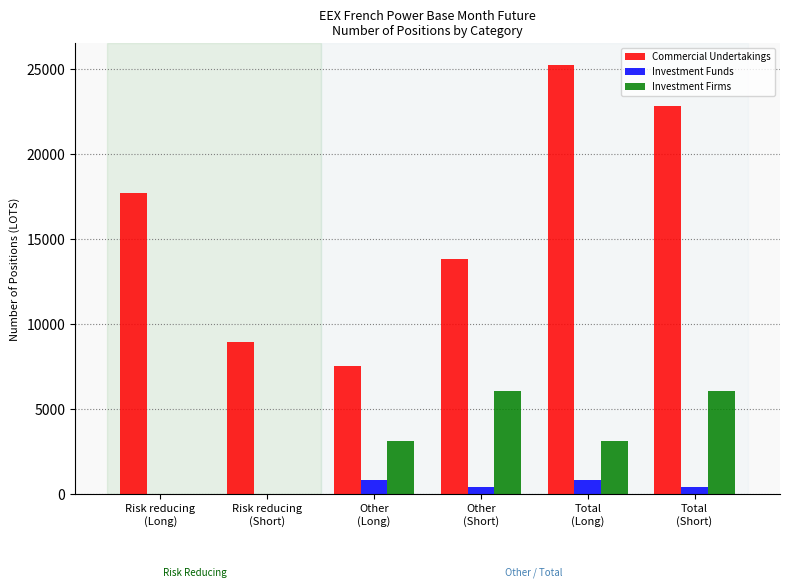

Count the Investment Firms values in the range 0 to 6060.

6